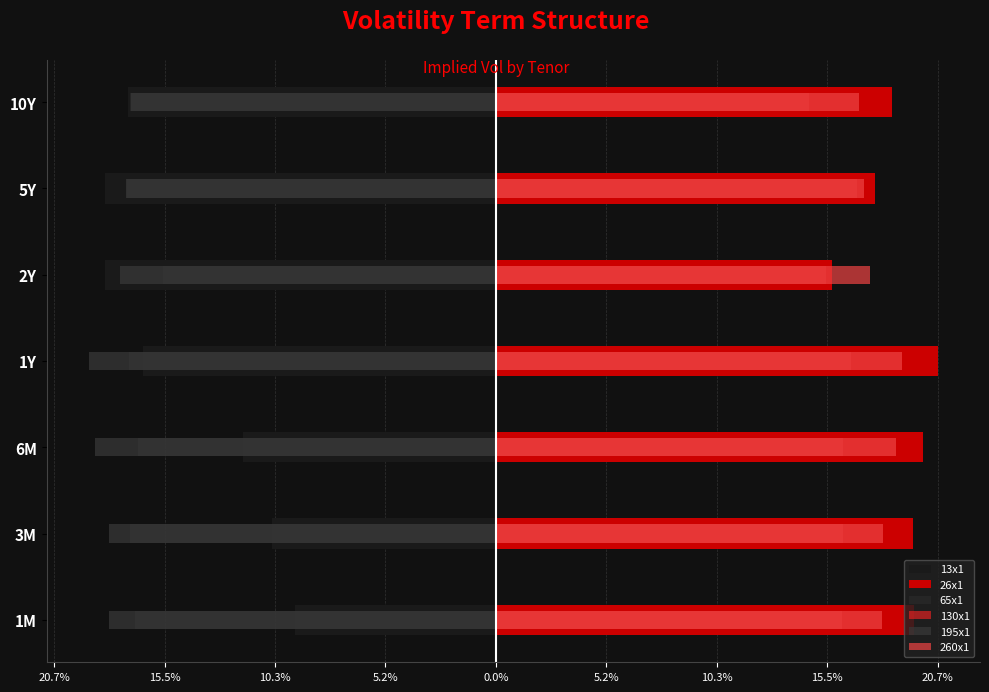

Which series has the largest total across all categories?

26x1